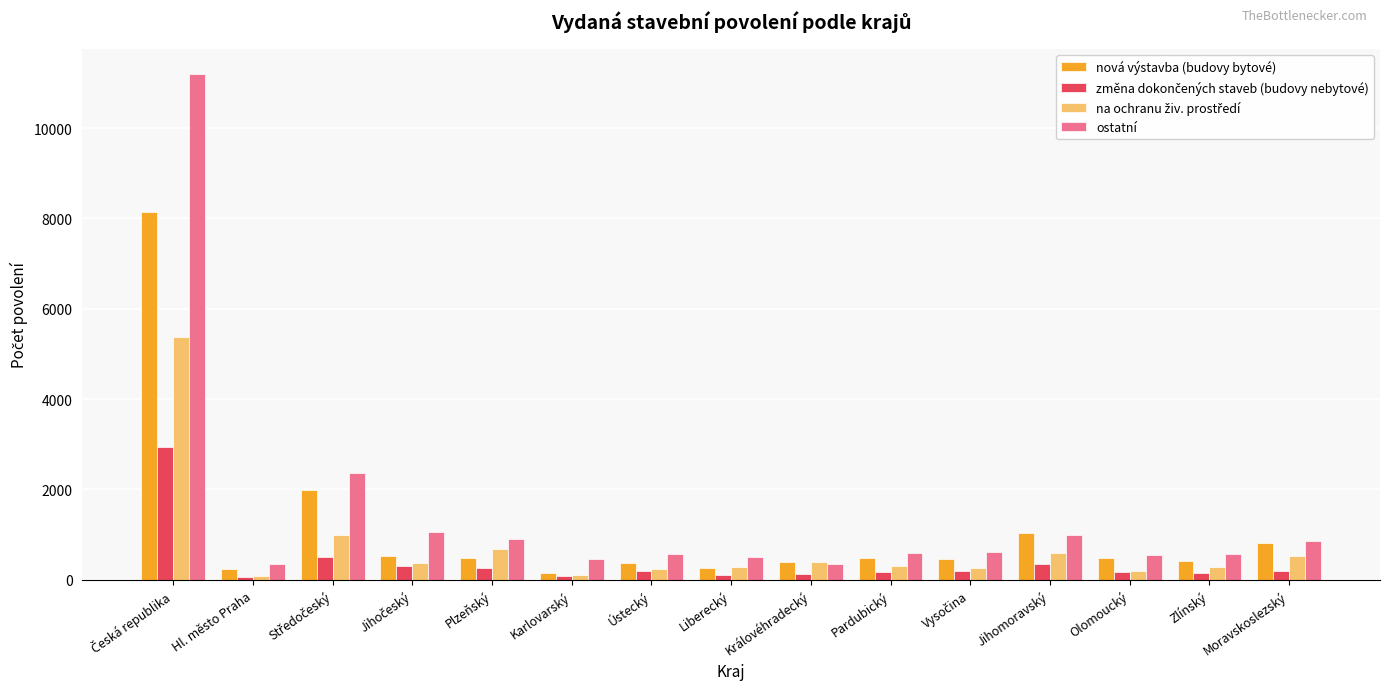

What is the smallest value displayed?

68